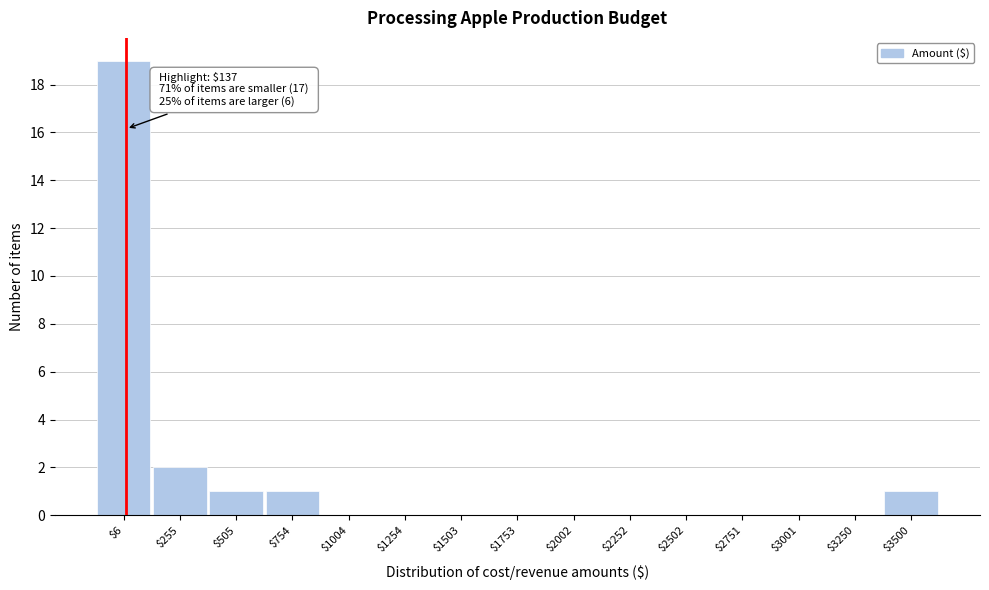

At which label is the value closest to 9?

$255